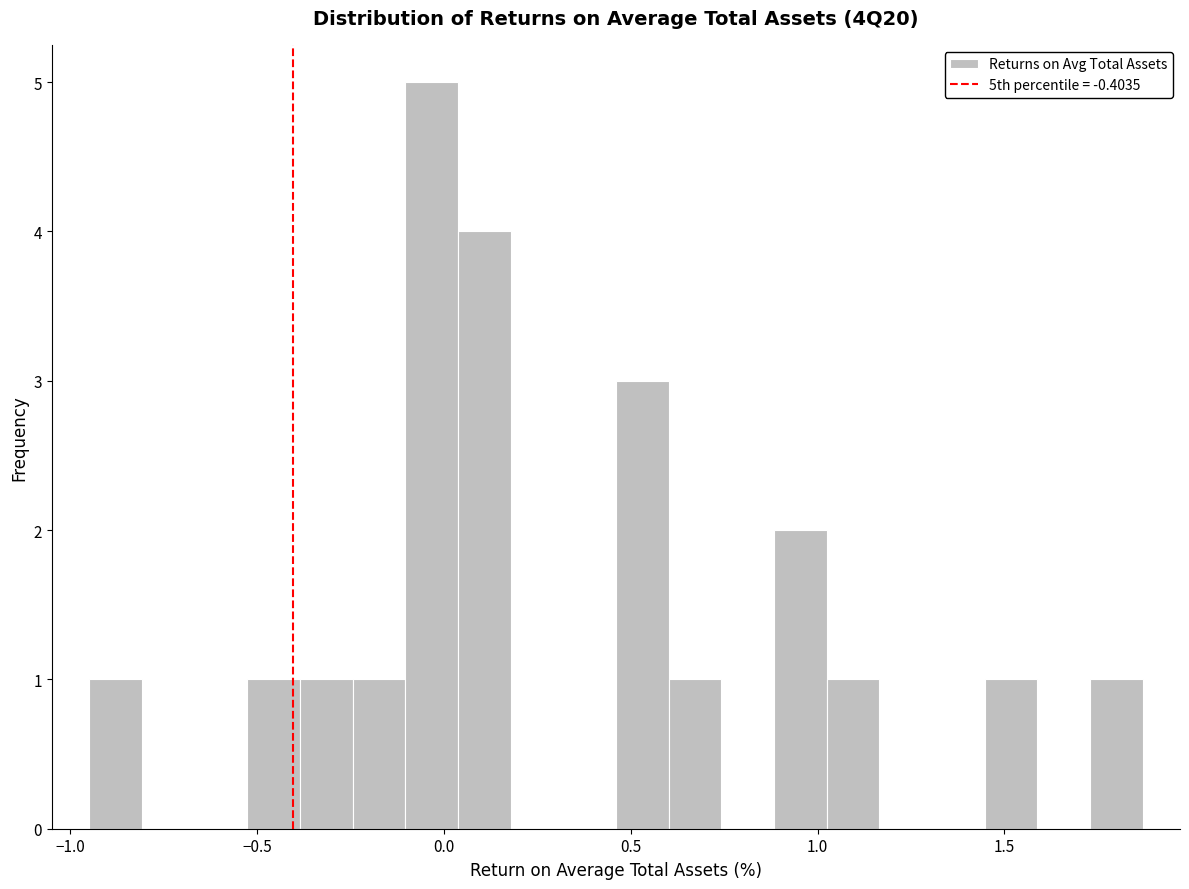

Read against the x-axis, roughly where is the centre of the tallest bar?

-0.05